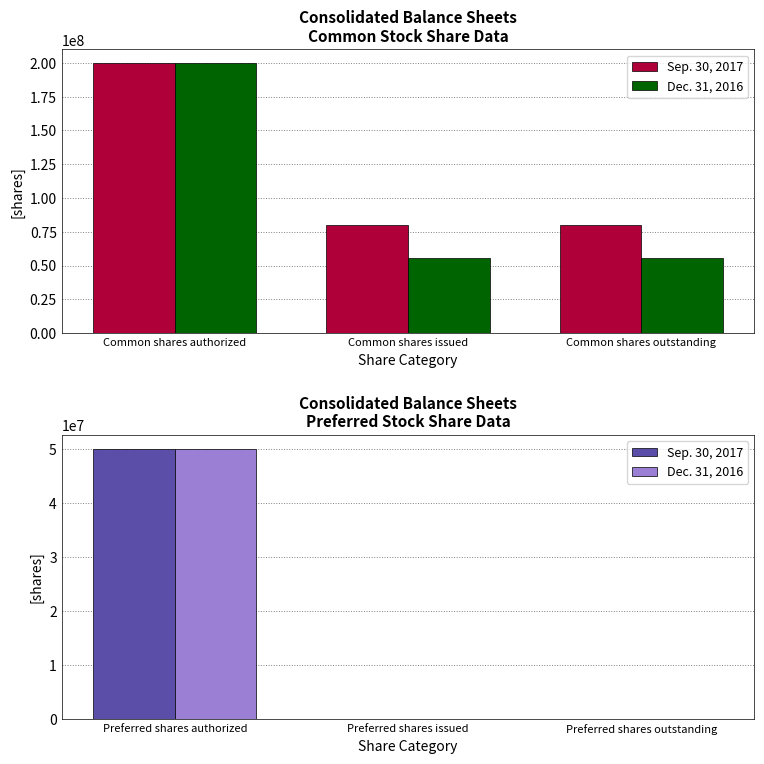

Which series has the largest range (max minus min)?

Sep. 30, 2017